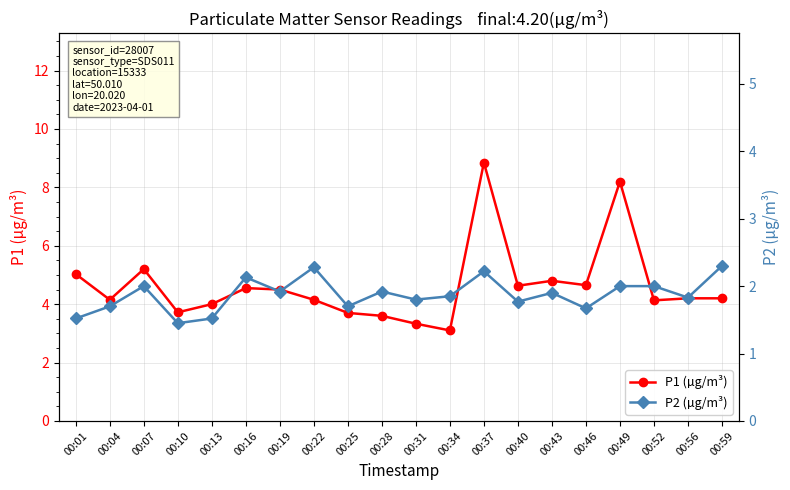

What is the lowest value of the P2 (µg/m³) series?

1.4